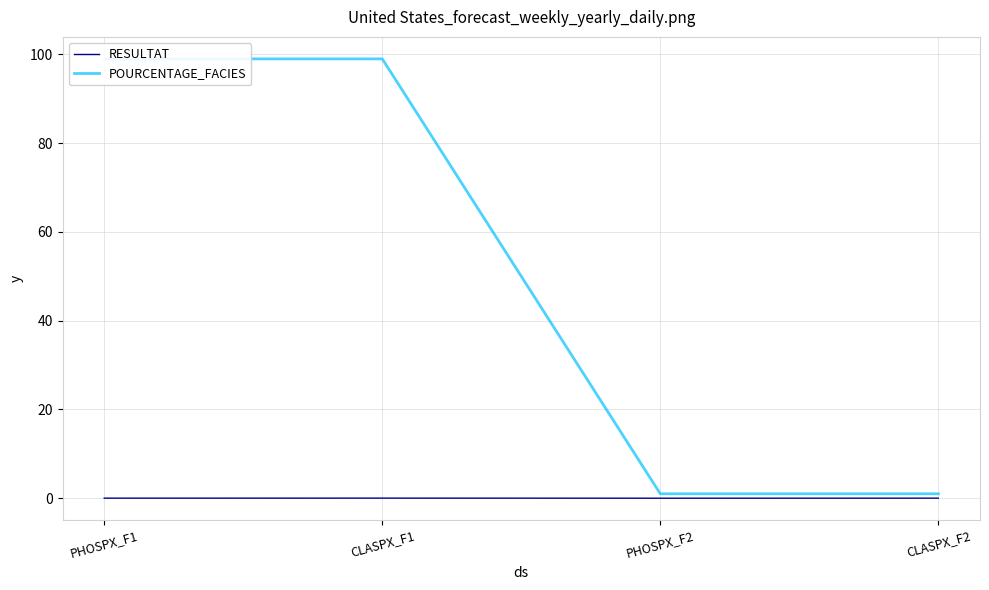

How many values in the RESULTAT series exceed 0?

3